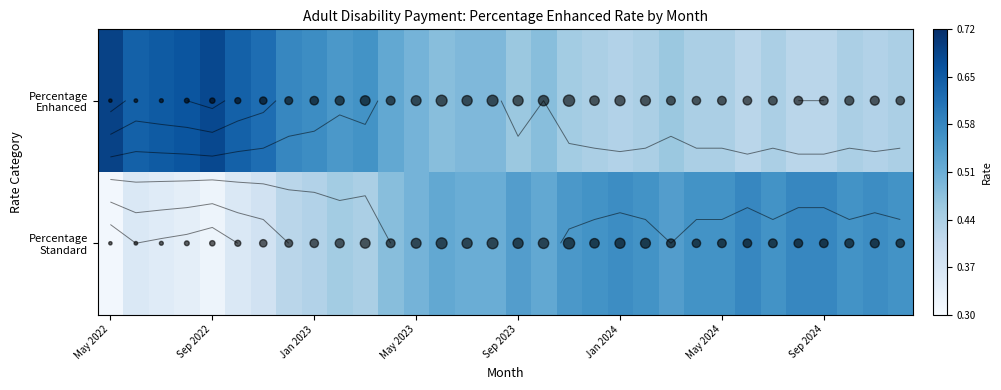

At how many categories does at least one series exceed 0?

32